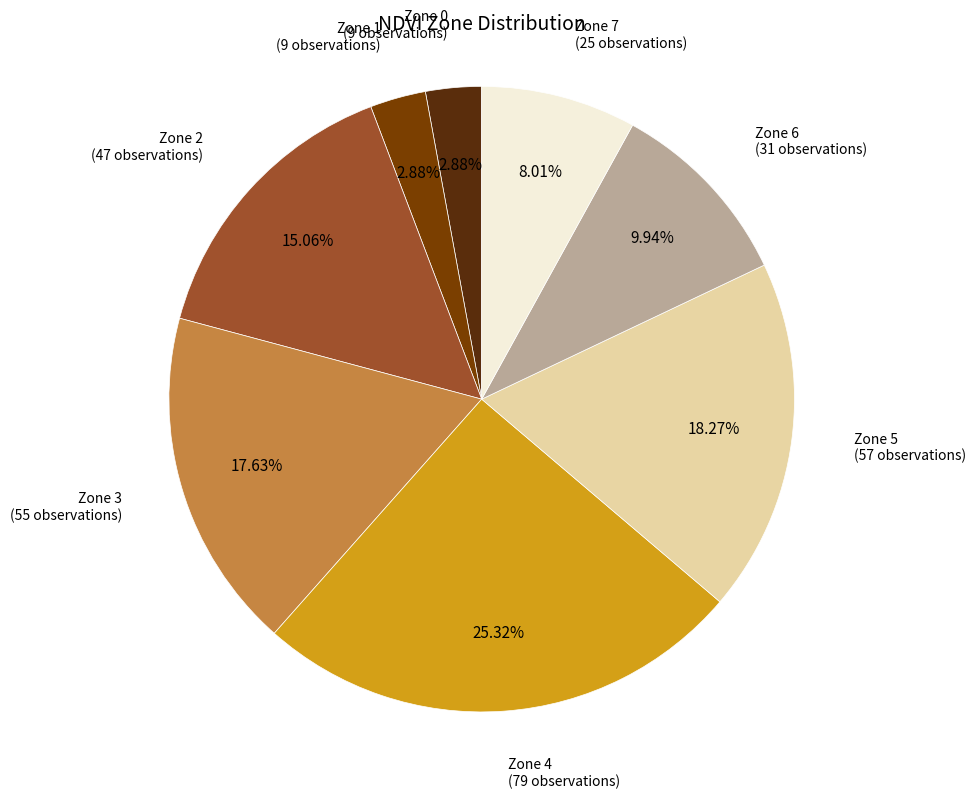

How many slices are in this pie chart?

8